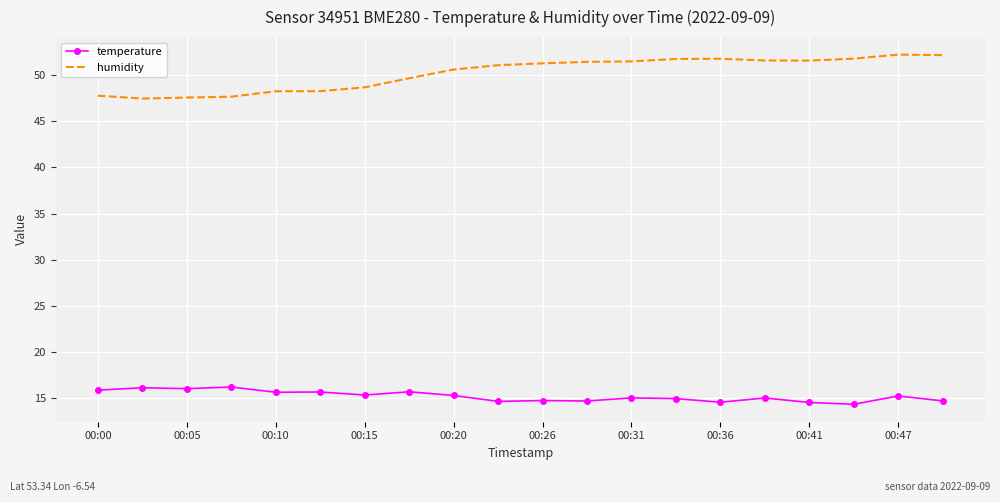

True or false: temperature and humidity cross at least once.

False